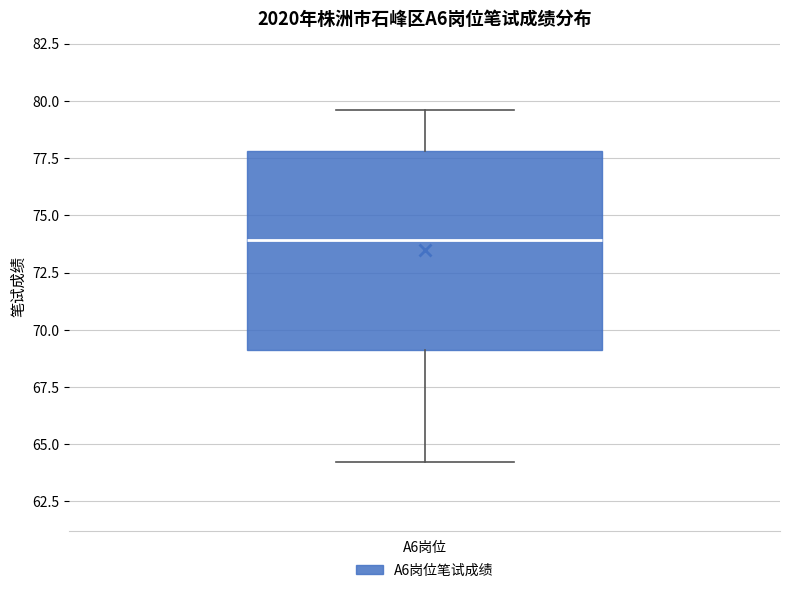

Where does the upper whisker of the box for A6岗位 end on the y-axis? The values are not printed on the chart, so give them approximately, as read against the axis.

79.5